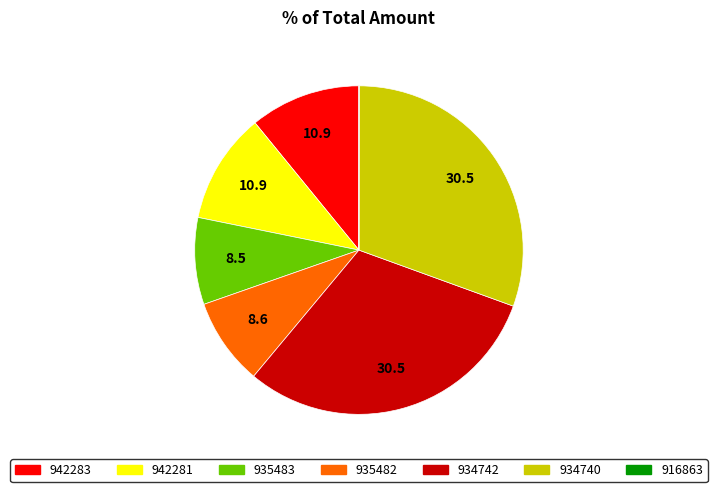

Is it true that 934742 is 31% of the pie?

True